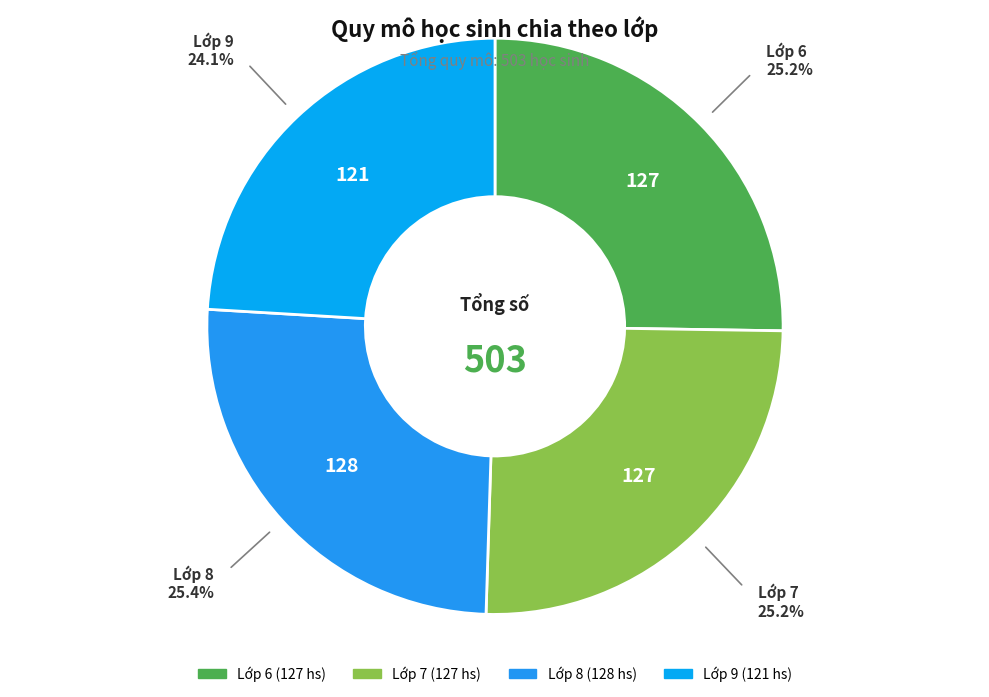

What is the smallest slice in the pie chart?

Lớp 9